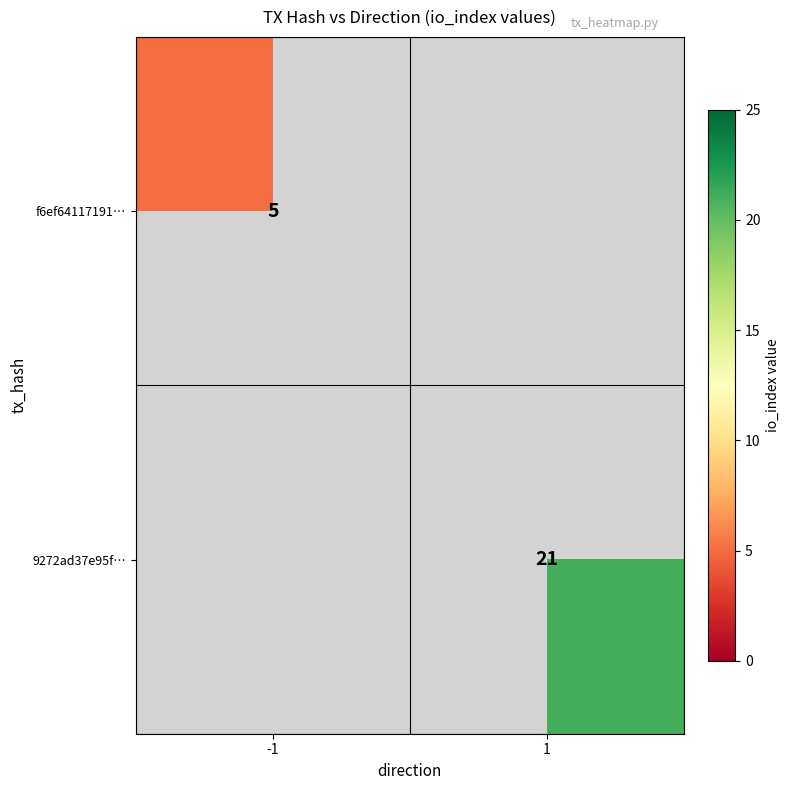

Is it true that f6ef64117191… equals 8 at -1?

False